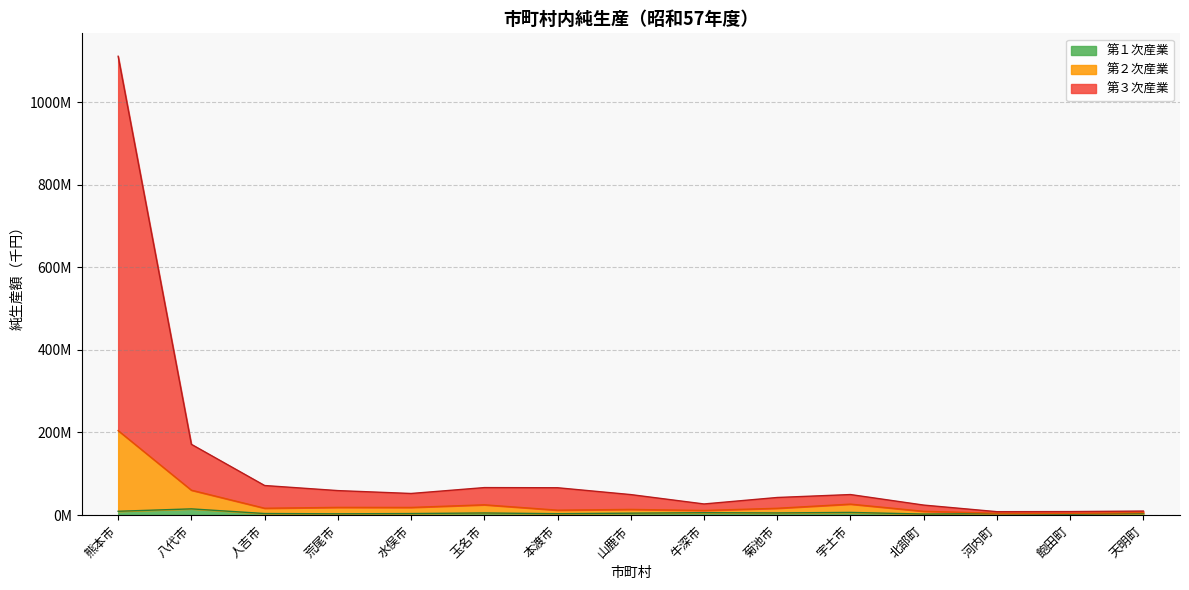

Between 荒尾市 and 北部町, which is larger?

荒尾市